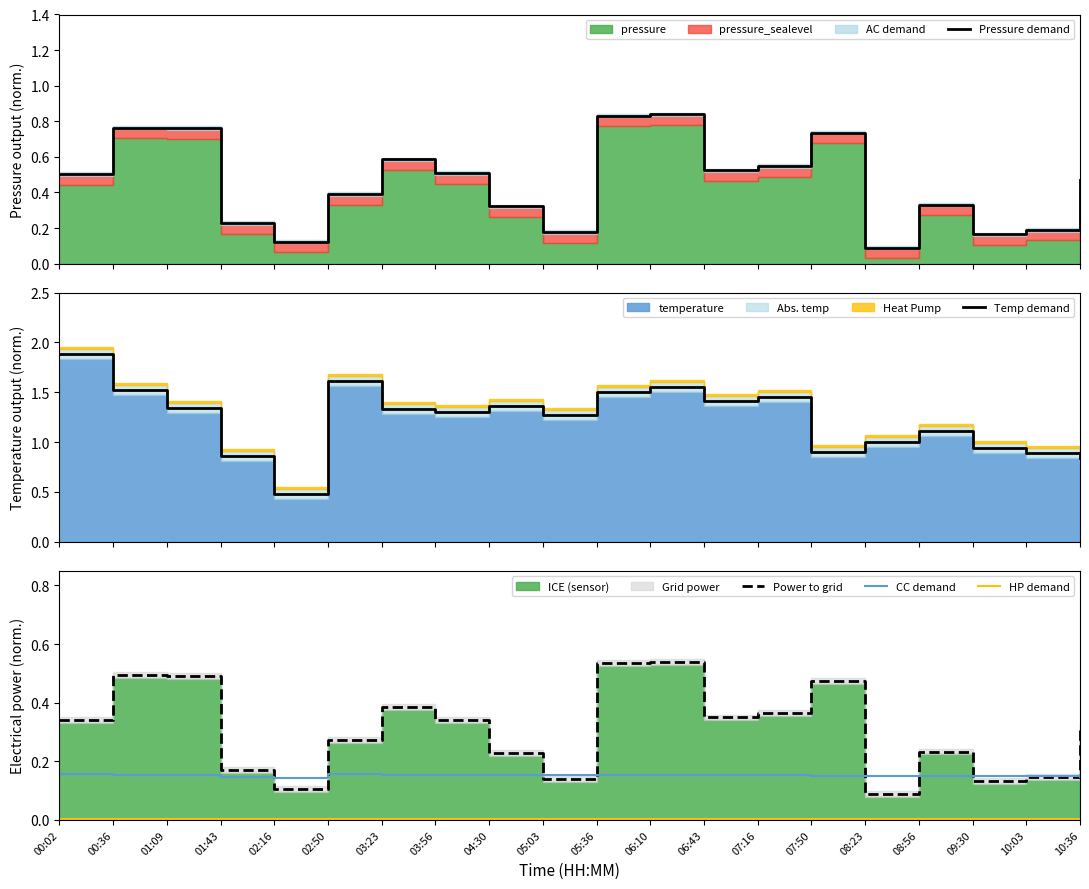

List the labels in order of Power to grid value, smallest first.

08:23, 02:16, 09:30, 05:03, 10:03, 01:43, 04:30, 08:56, 02:50, 10:36, 00:02, 03:56, 06:43, 07:16, 03:23, 07:50, 01:09, 00:36, 05:36, 06:10